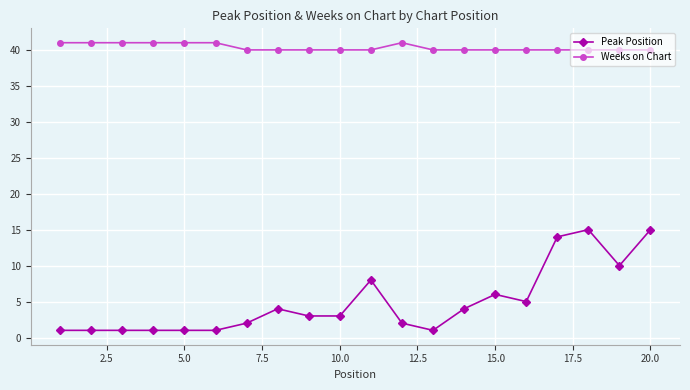

Which series has the widest spread of values?

Peak Position